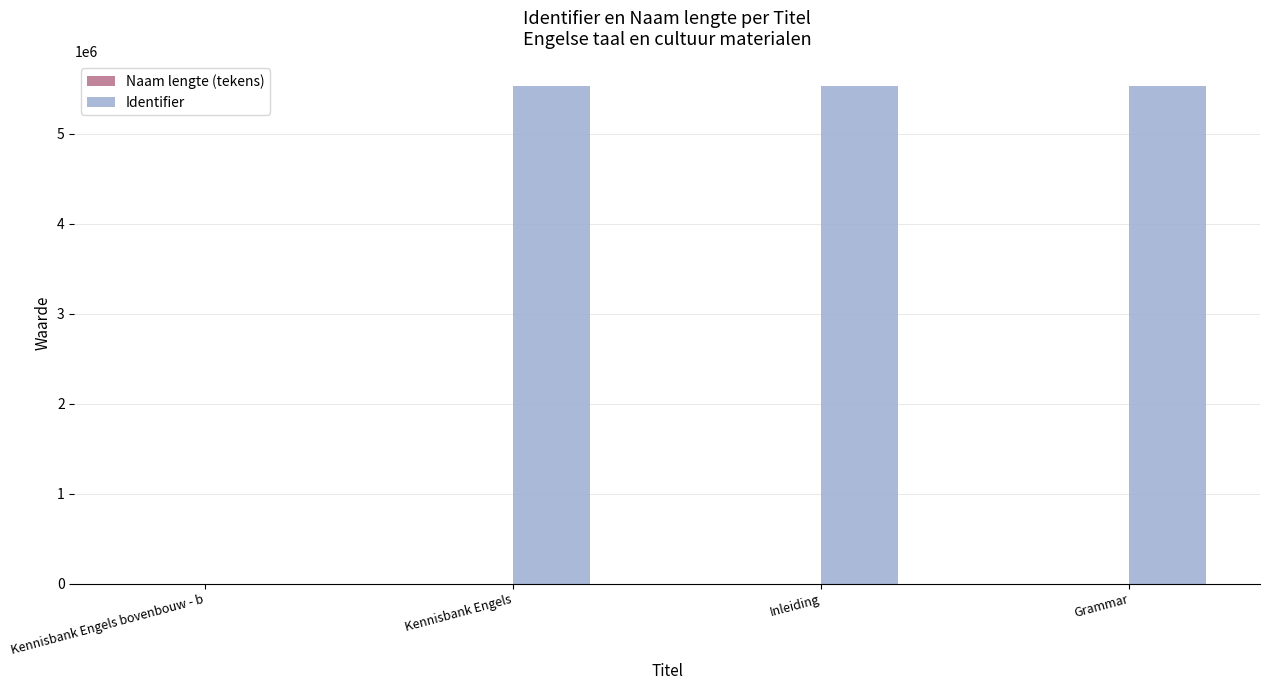

What is the greatest value displayed?

5524108